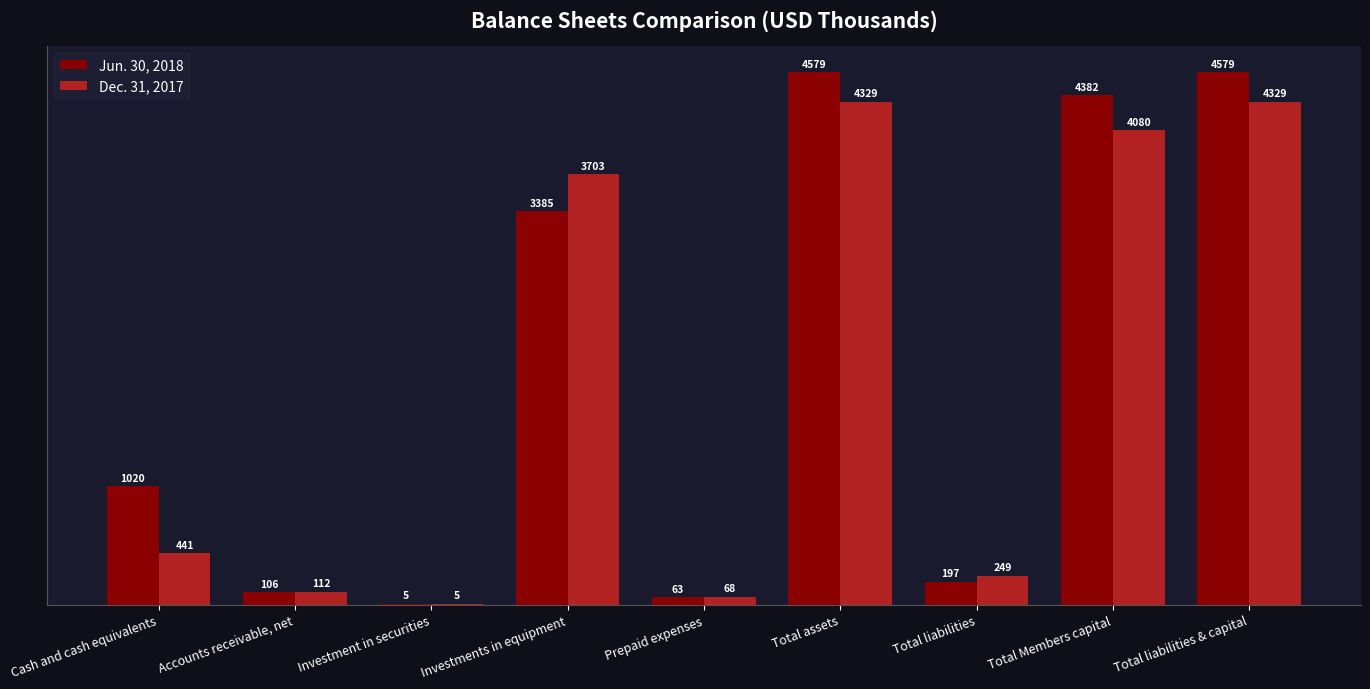

What is the average value of the Dec. 31, 2017 series?

1924